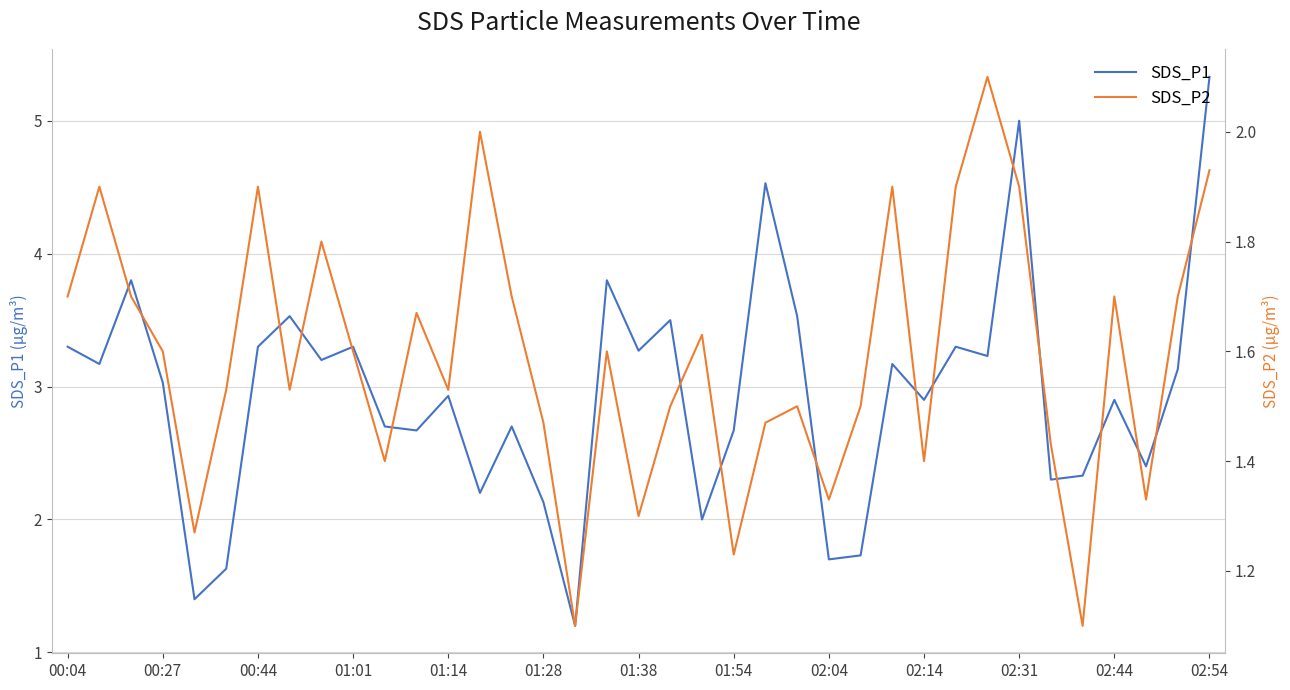

What is the maximum value for SDS_P2?

2.1